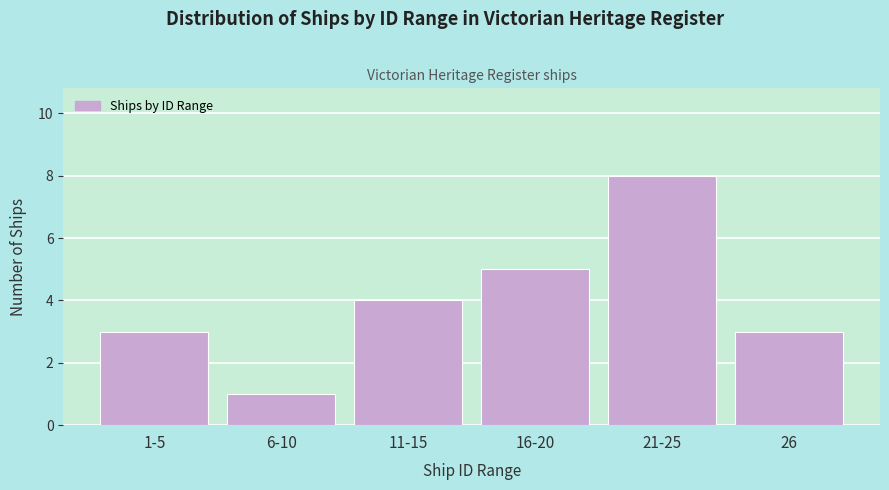

Reading left to right, what are all the values shown in this chart?

1-5=3	6-10=1	11-15=4	16-20=5	21-25=8	26=3